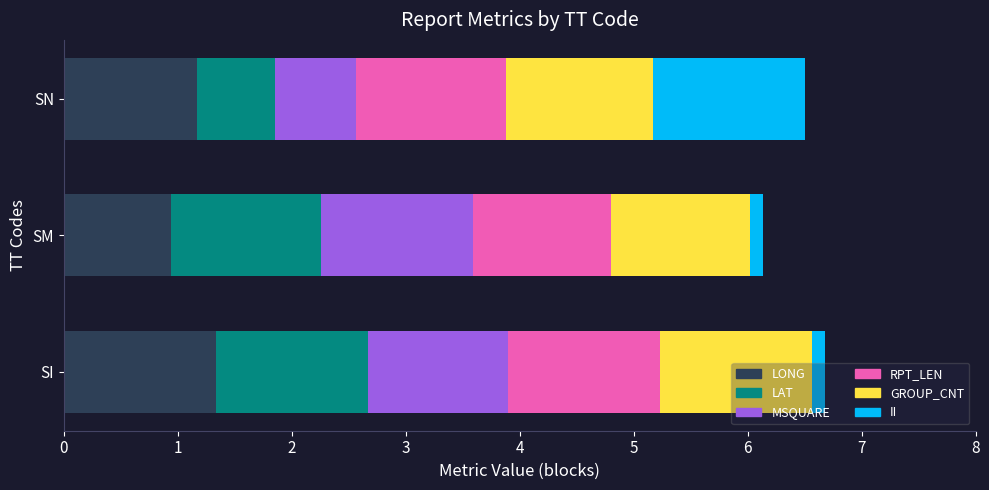

List the labels in order of LONG value, smallest first.

SM, SN, SI